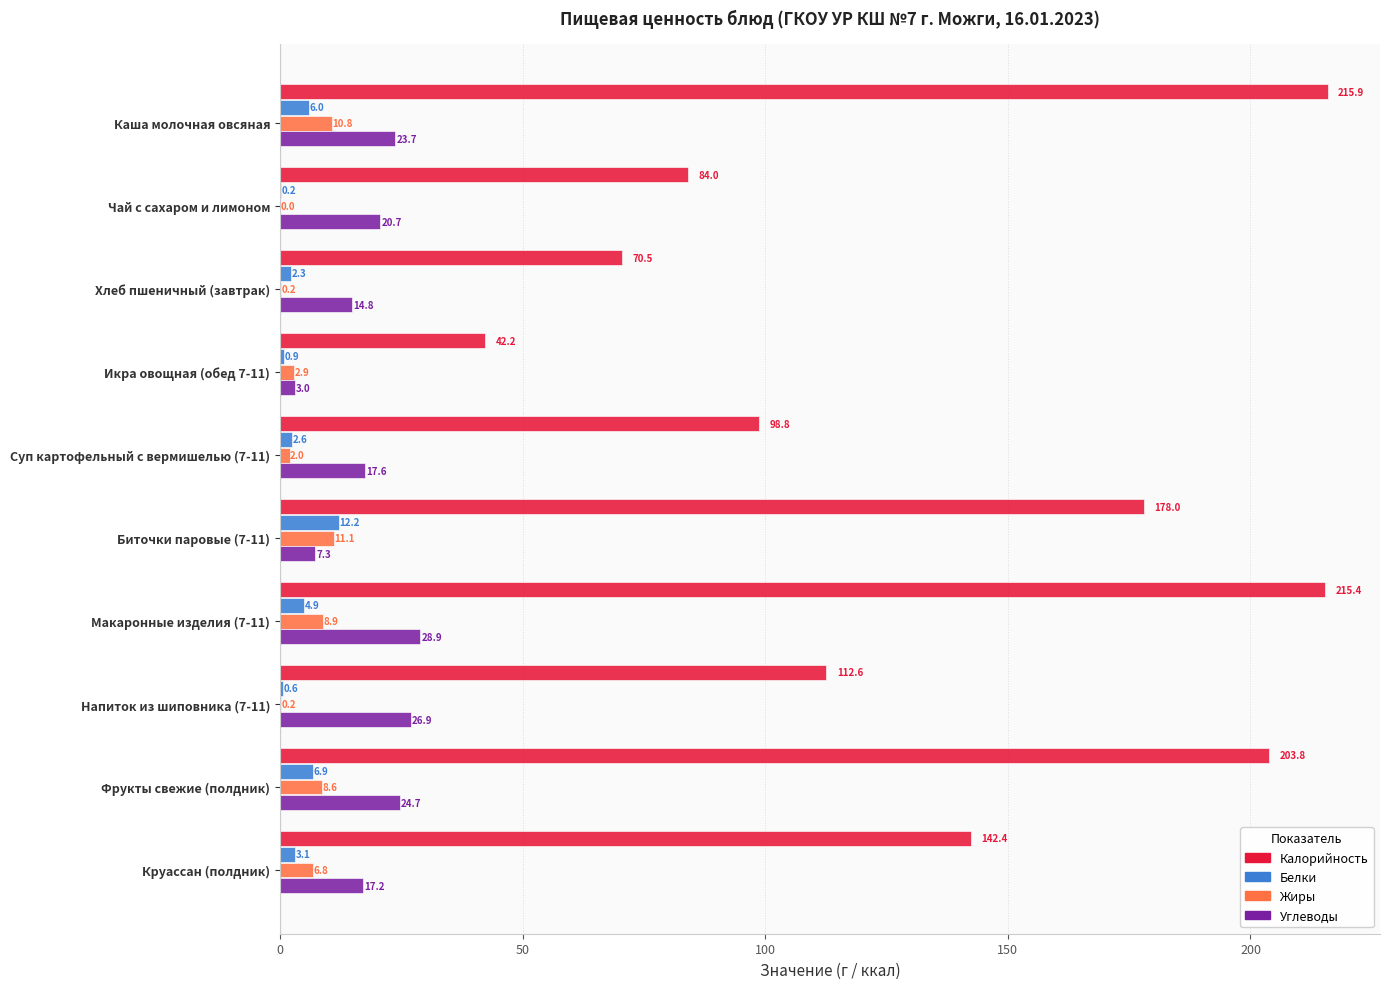

Which series changed the most between Напиток из шиповника (7-11) and Круассан (полдник)?

Калорийность